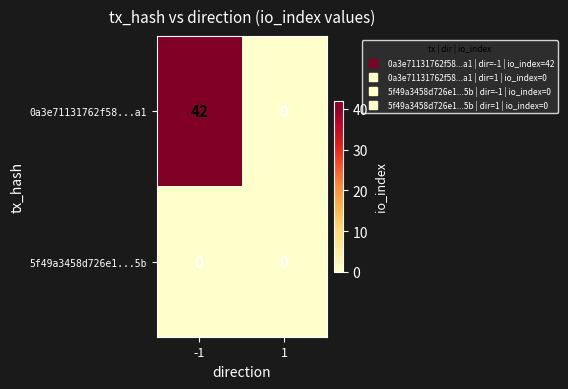

True or false: 0a3e71131762f58...a1 has a value of 42 at -1.

True